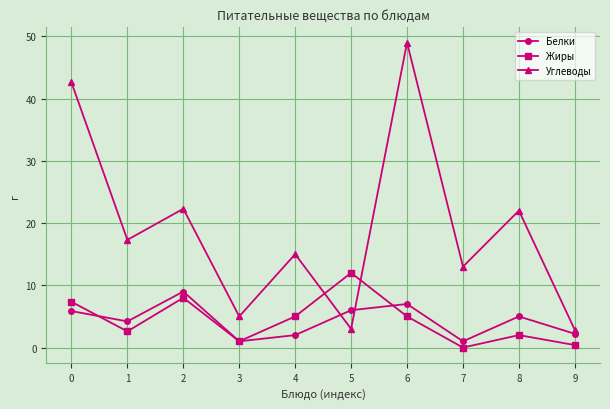

List the series in order of their peak value, highest first.

Углеводы, Жиры, Белки